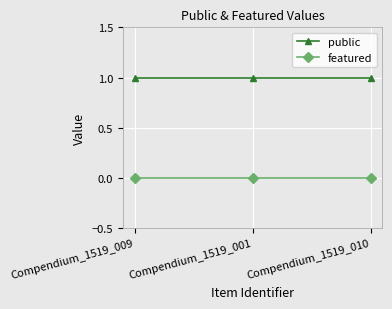

Reading left to right, what are all the values shown in this chart?

public: Compendium_1519_009=1	Compendium_1519_001=1	Compendium_1519_010=1
featured: Compendium_1519_009=0	Compendium_1519_001=0	Compendium_1519_010=0